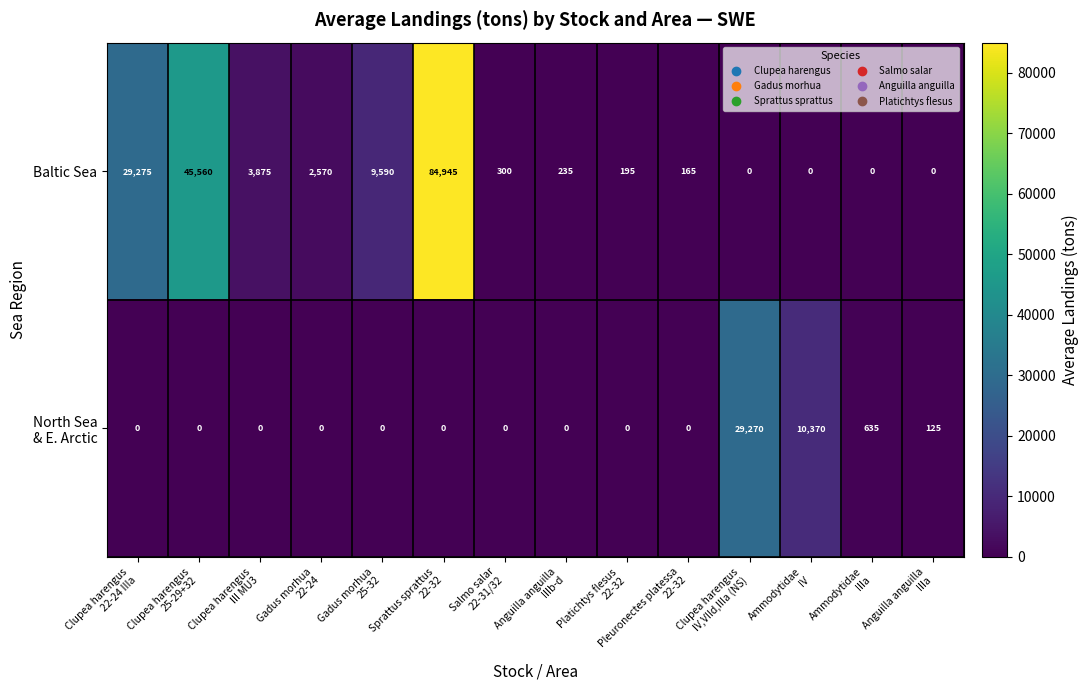

How many data points does each series have?

14